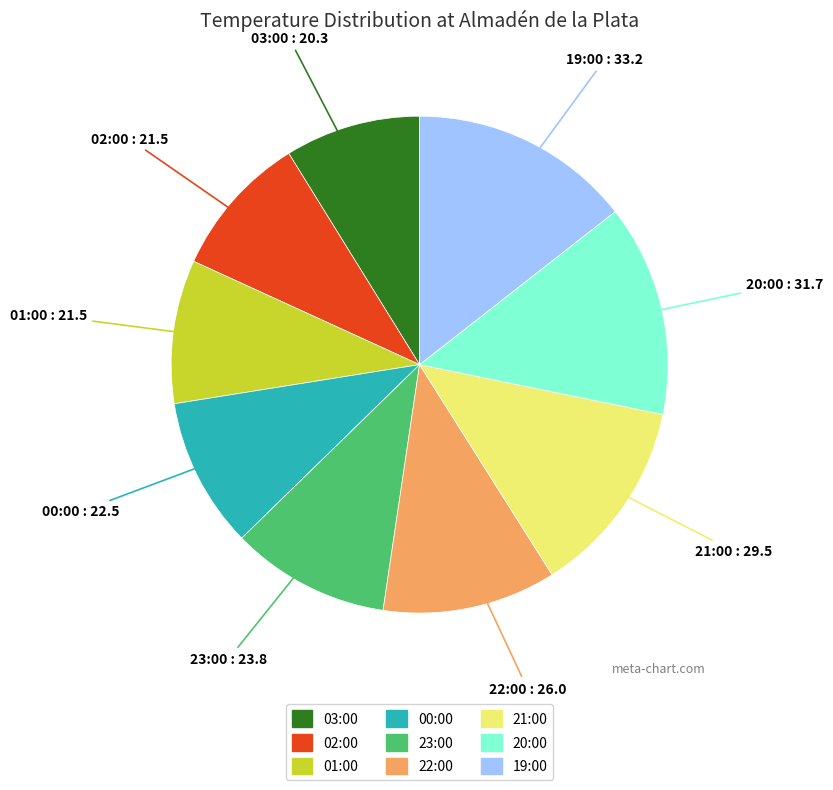

Which has a higher value, 01:00 or 20:00?

20:00